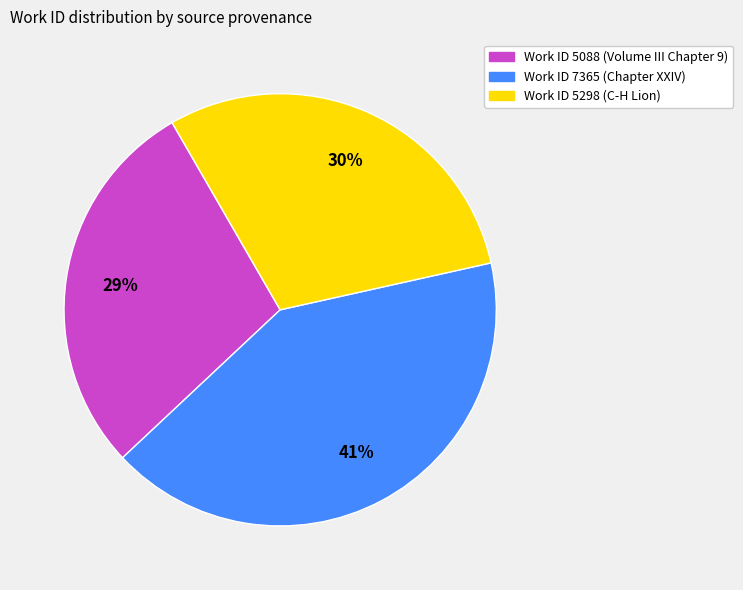

Is there a majority slice in this chart?

No